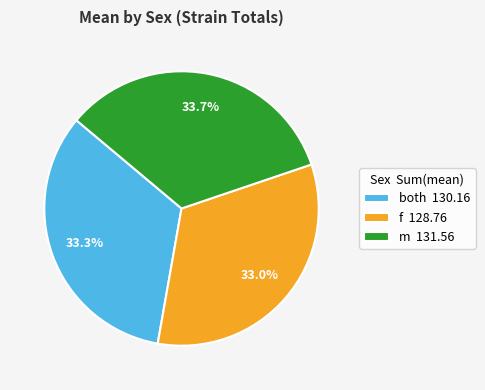

Approximately how many times larger is the value at m 131.56 compared to f 128.76?

1.0